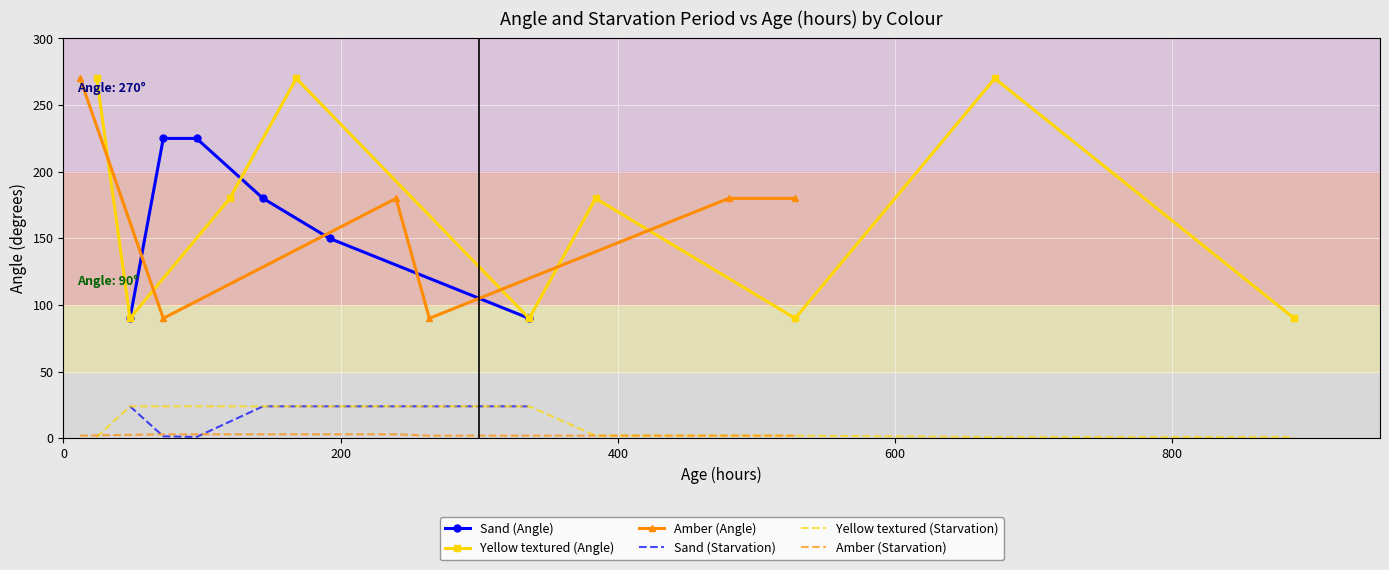

What is the maximum value shown in the chart?

270